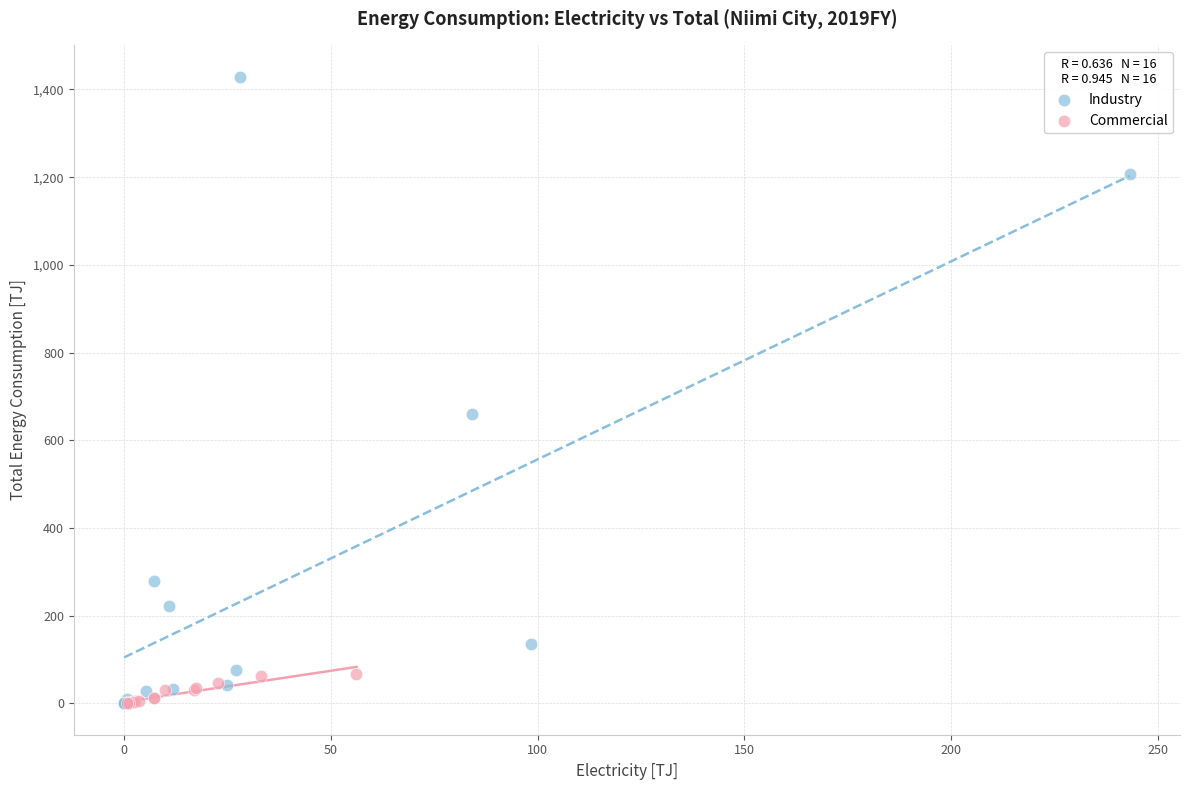

Which series has the widest spread of Y values?

Industry